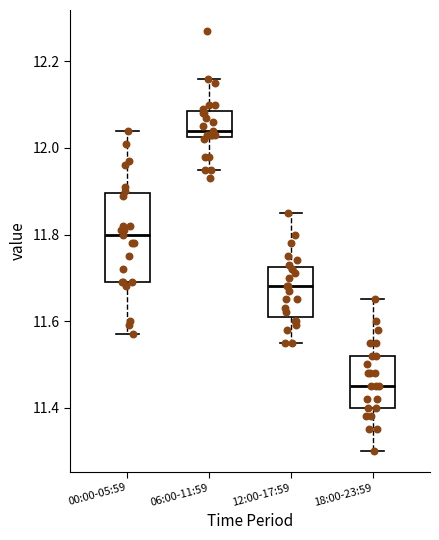

Which box's median line is the highest?

06:00-11:59